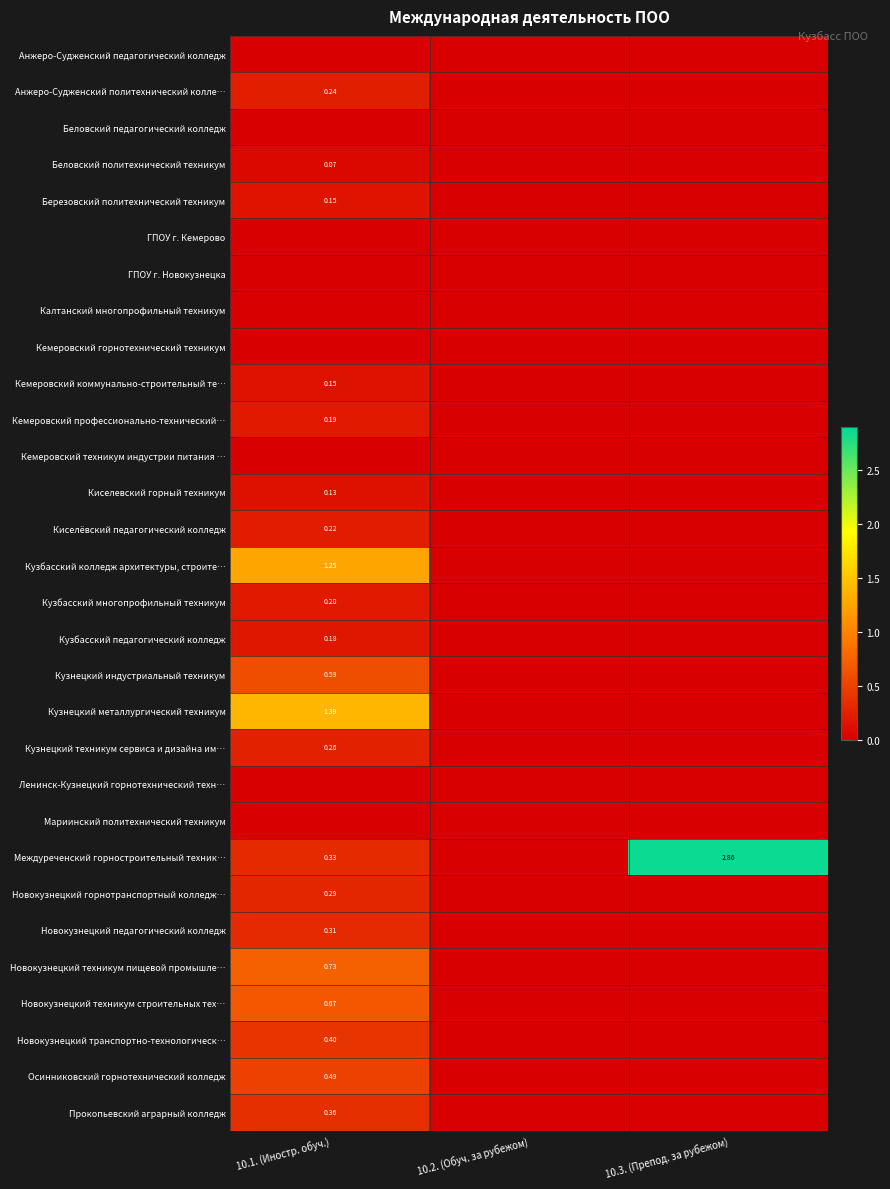

List the labels in order of Кемеровский техникум индустрии питания … value, largest first.

10.1. (Иностр. обуч.), 10.2. (Обуч. за рубежом), 10.3. (Препод. за рубежом)